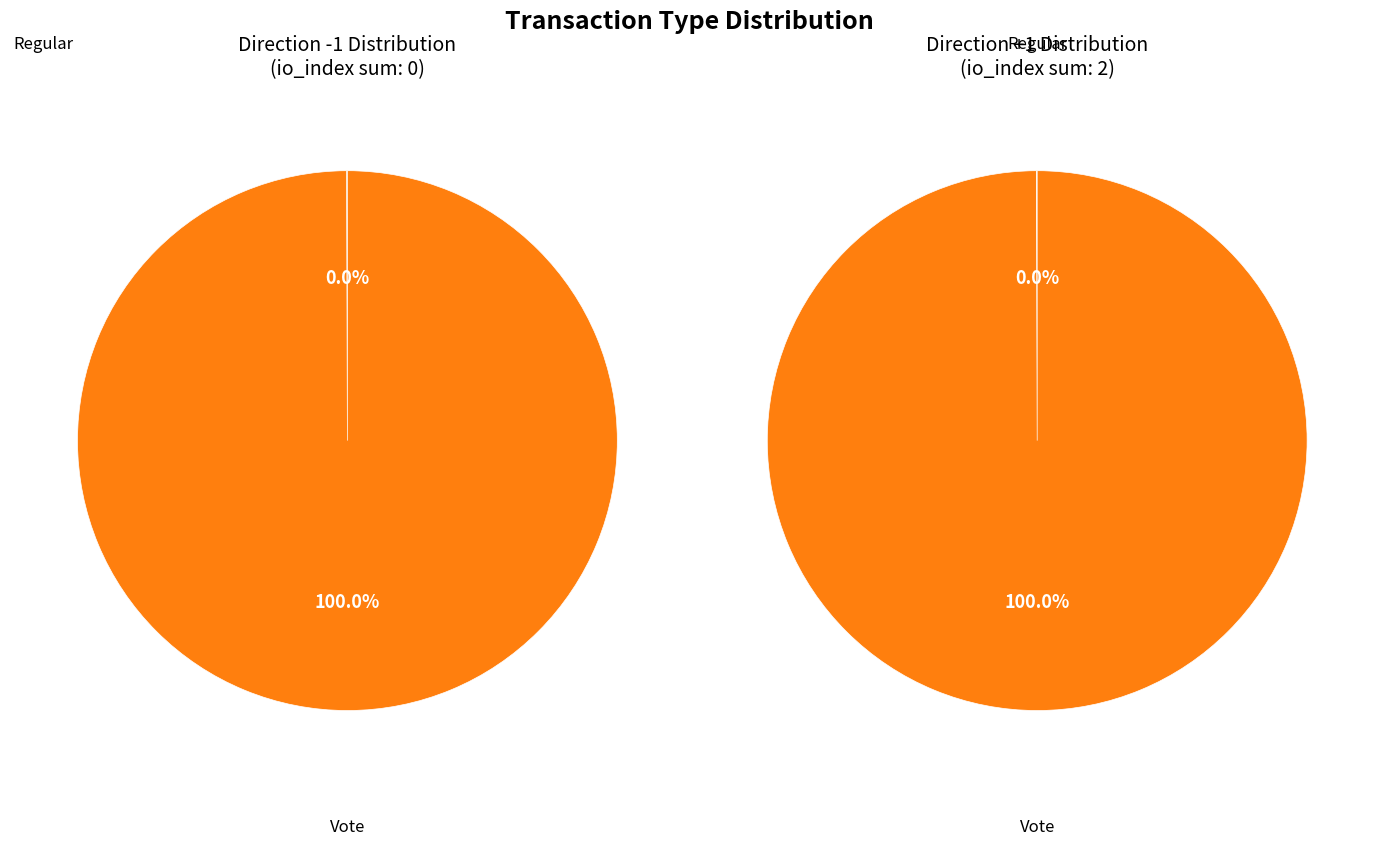

Does 1 account for over 50% of the chart?

Yes